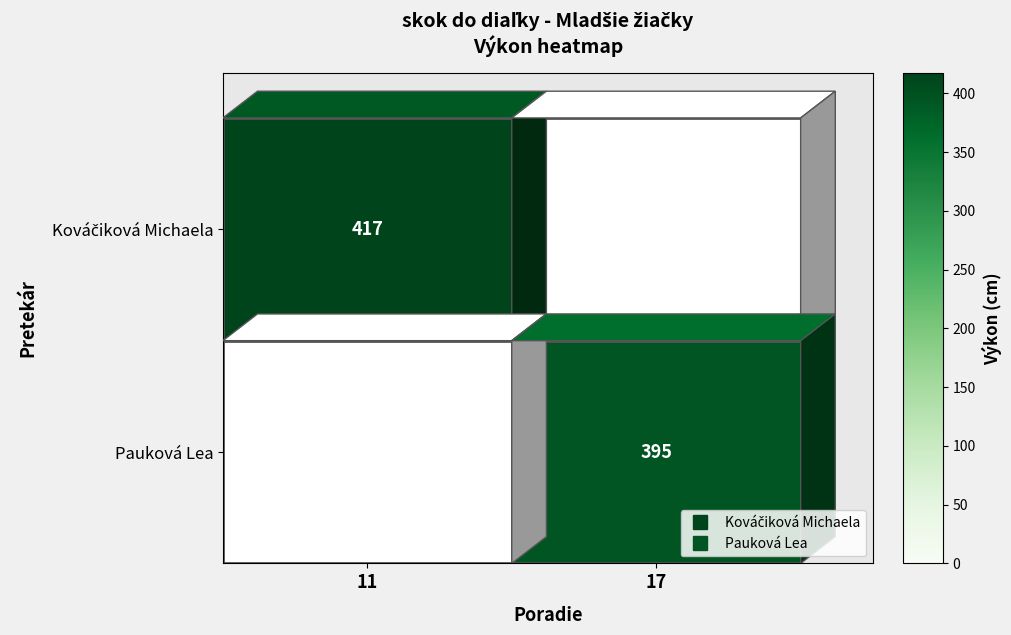

Which has a higher value, 11 or 17?

11